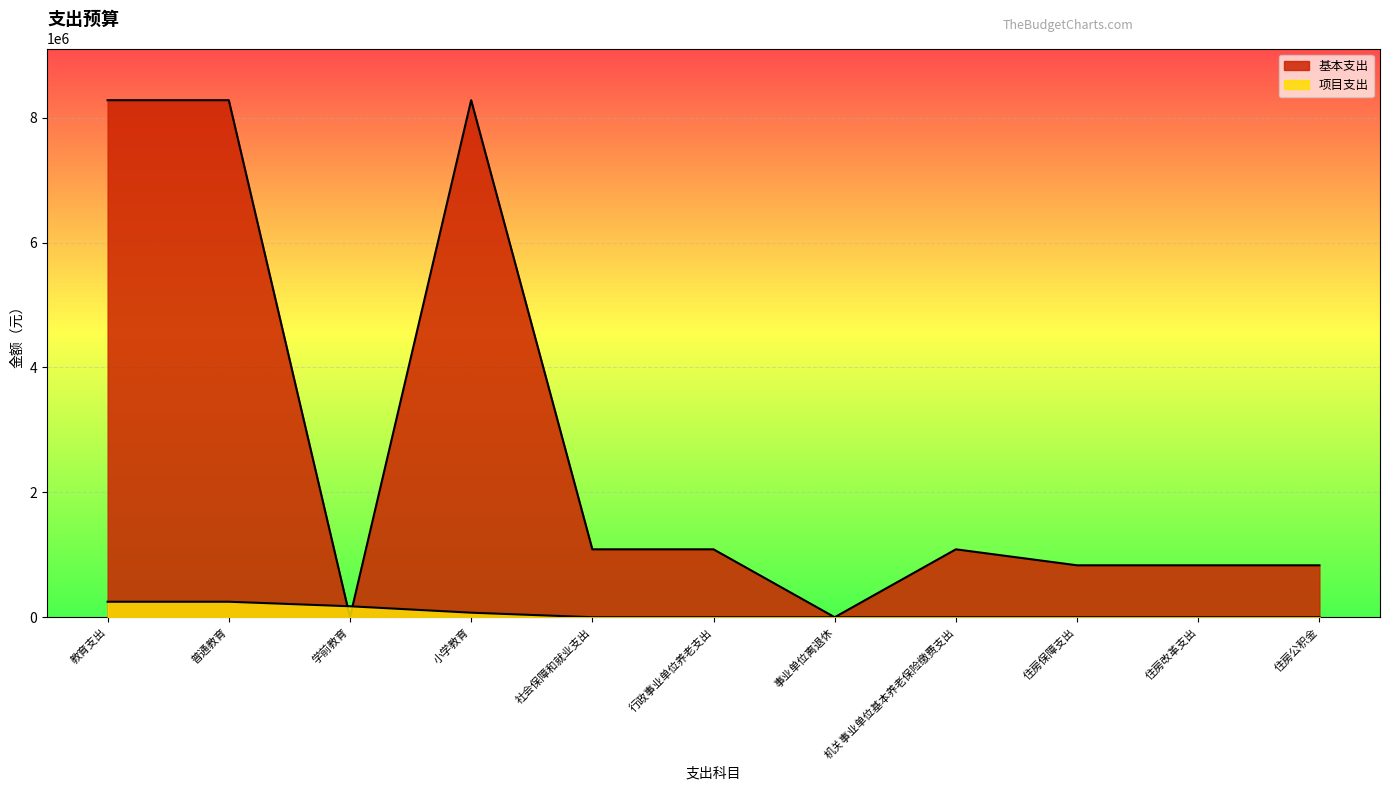

Count the 项目支出 values in the range 0 to 175200.

9